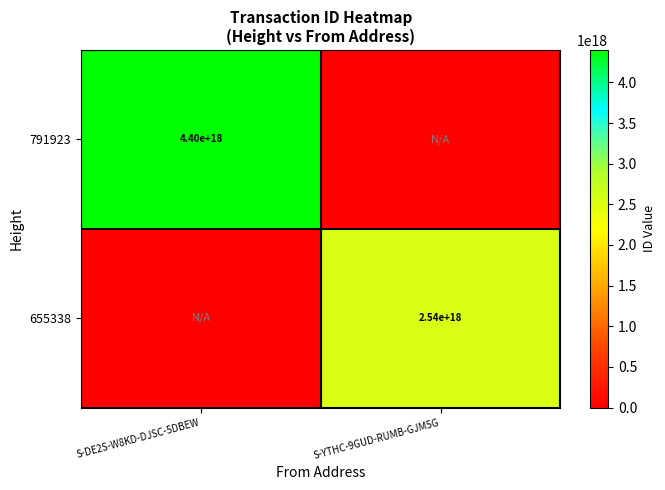

Count the number of categories in the chart.

2